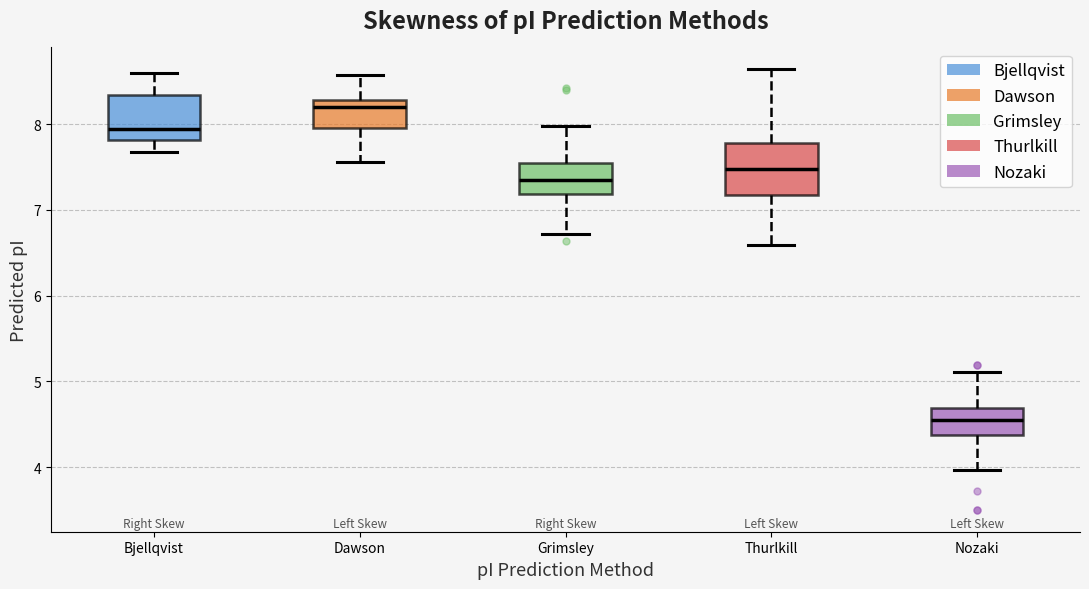

Reading left to right, transcribe this box plot: for each box, give where its median line is, the range the box spans, and where its two whiskers end, as read against the y-axis. The values are not printed on the chart, so give them approximately, as read against the axis.

Bjellqvist: median 7.9, box 7.8 to 8.3, whiskers 7.7 to 8.6
Dawson: median 8.2, box 8.0 to 8.3, whiskers 7.6 to 8.6
Grimsley: median 7.3, box 7.2 to 7.6, whiskers 6.7 to 8.0
Thurlkill: median 7.5, box 7.2 to 7.8, whiskers 6.6 to 8.6
Nozaki: median 4.5, box 4.4 to 4.7, whiskers 4.0 to 5.1